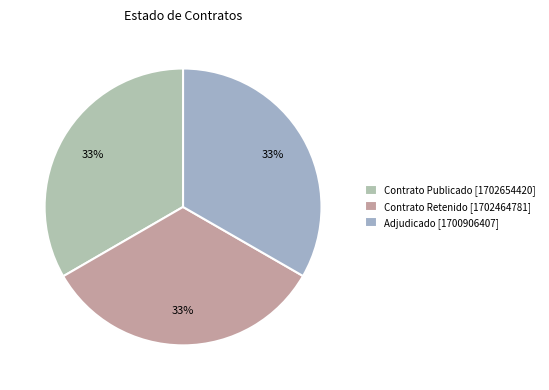

How many segments does this pie chart have?

3